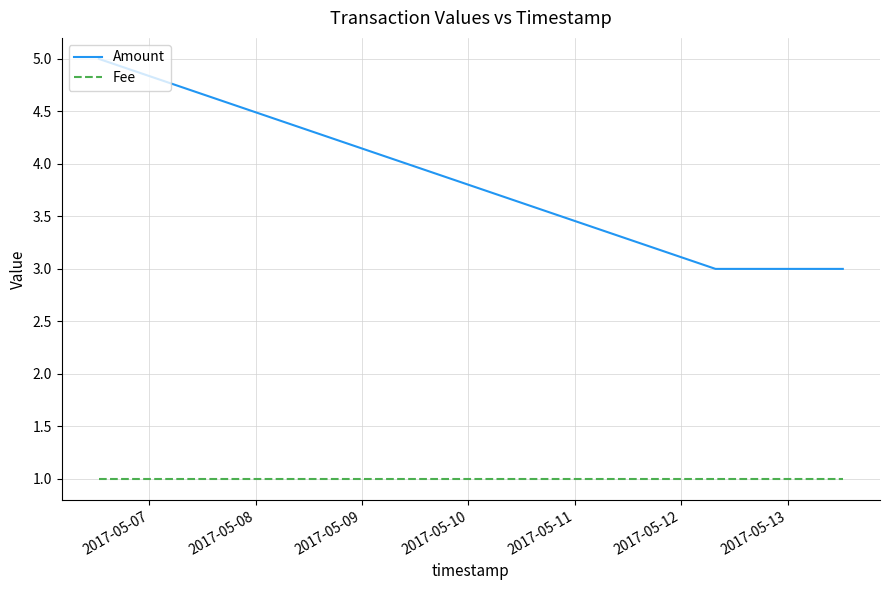

What is the average value of the Fee series?

1